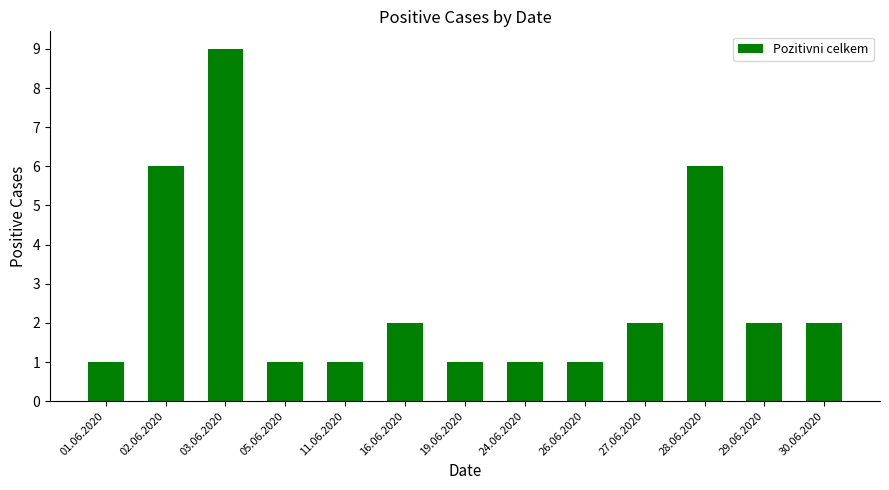

Reading right to left, extract all data points from this chart.

2	2	6	2	1	1	1	2	1	1	9	6	1